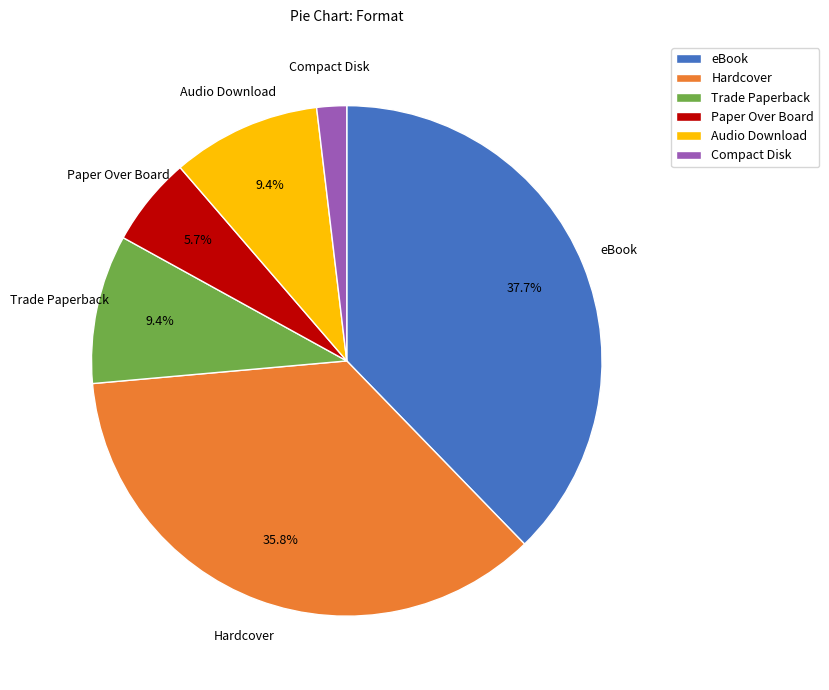

To the nearest percent, what portion does Compact Disk represent?

2%